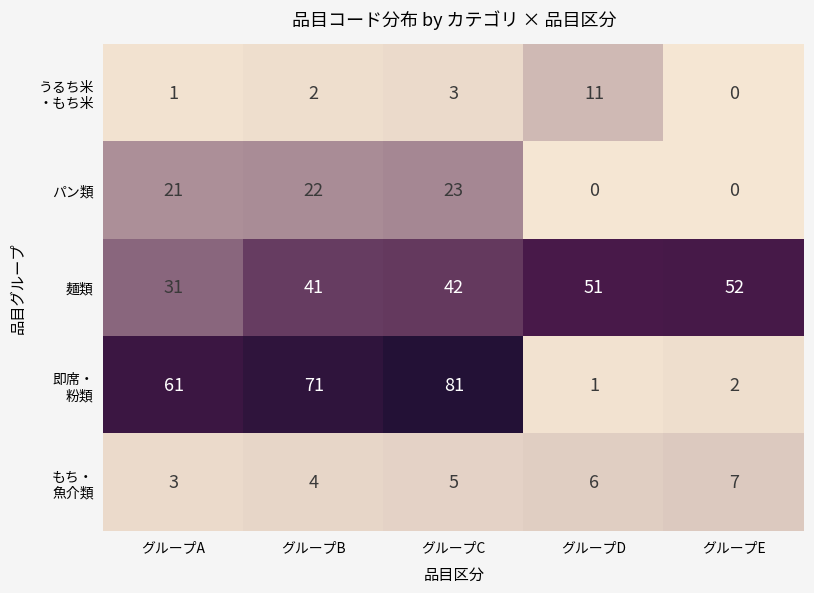

The value of パン類 at グループB is 22. True or false?

True